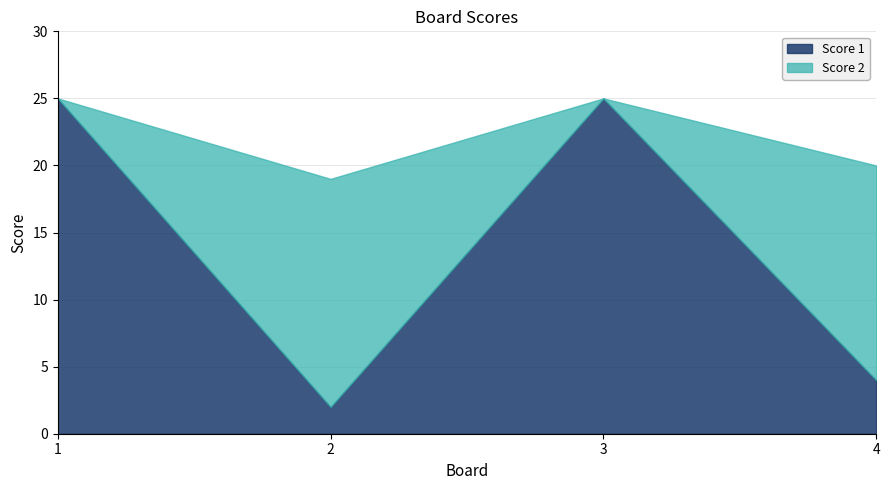

Is the value of Score 1 at 1 greater than the value of Score 2 at 3?

Yes